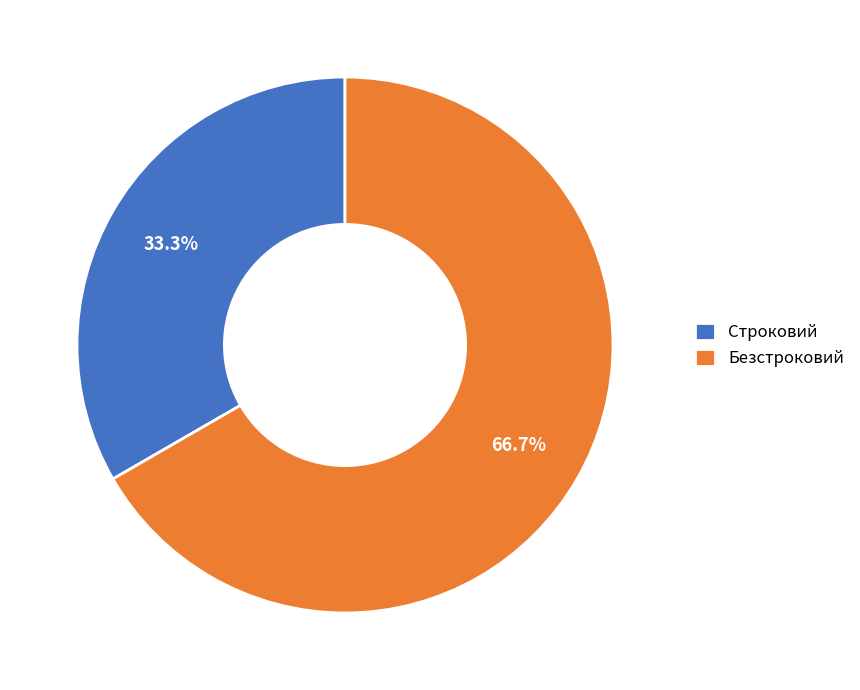

Between Безстроковий and Строковий, which is larger?

Безстроковий